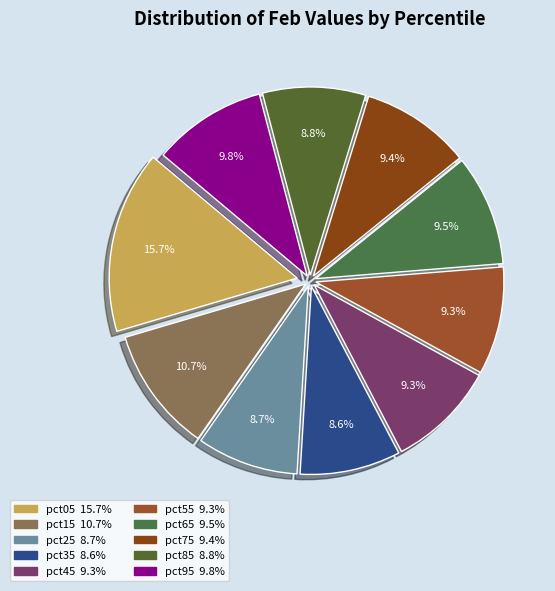

To the nearest percent, what portion does pct75 represent?

9%